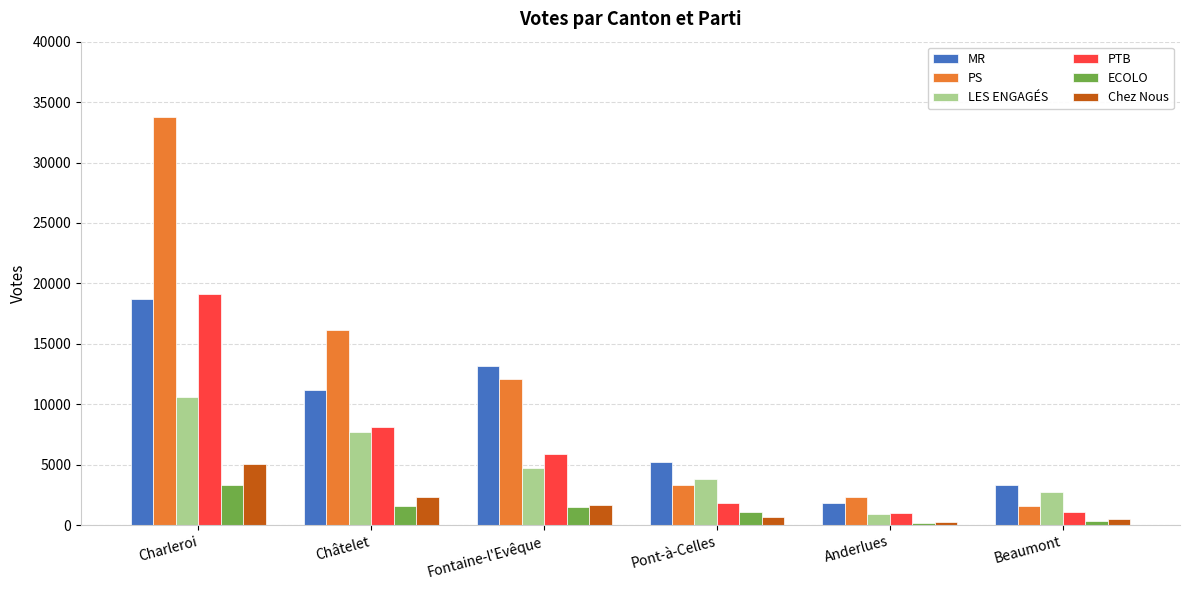

The MR series shows 3719 at Châtelet. True or false?

False